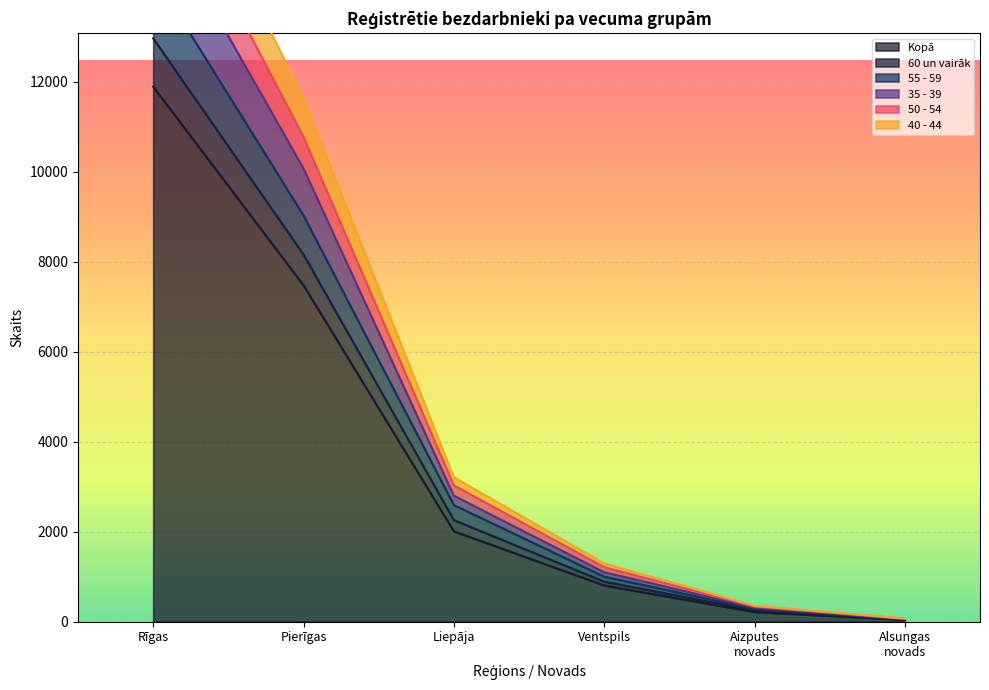

How many data points does each series have?

6